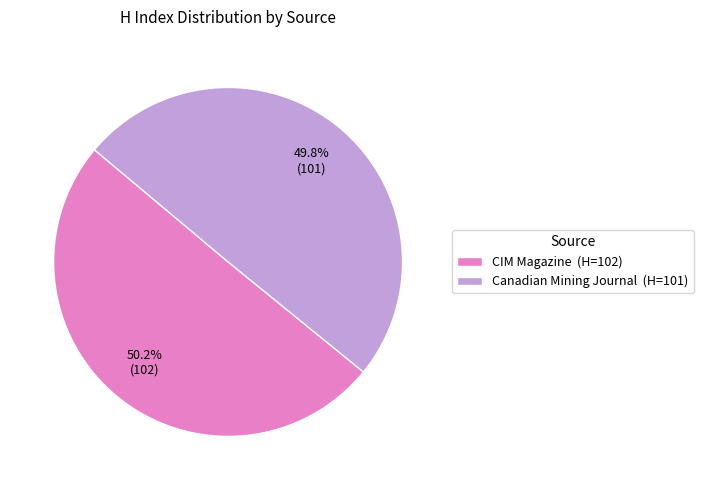

What percentage is NOT represented by Canadian Mining Journal (H=101)?

50.2%